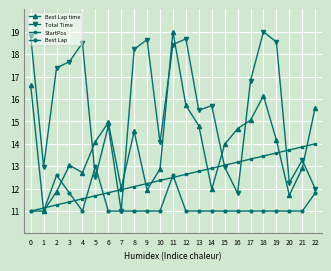

What are all the series names shown in the legend?

Best Lap time, Total Time, StartPos, Best Lap